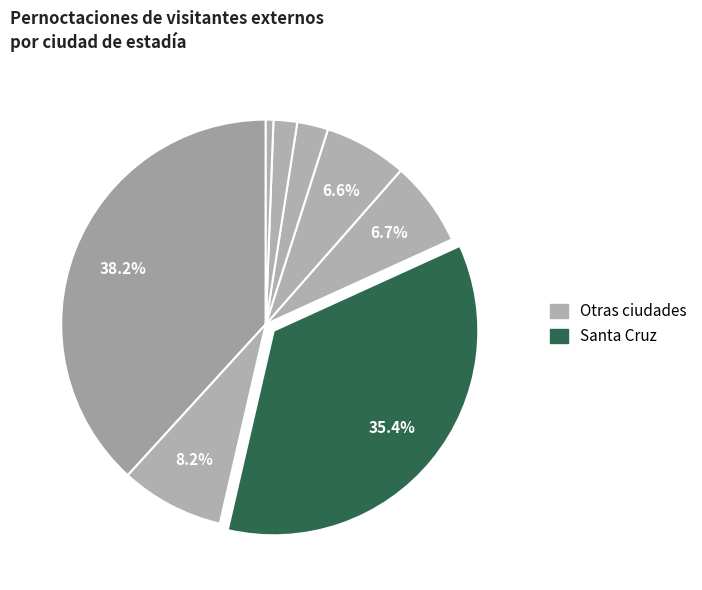

Count the number of slices in the pie.

8